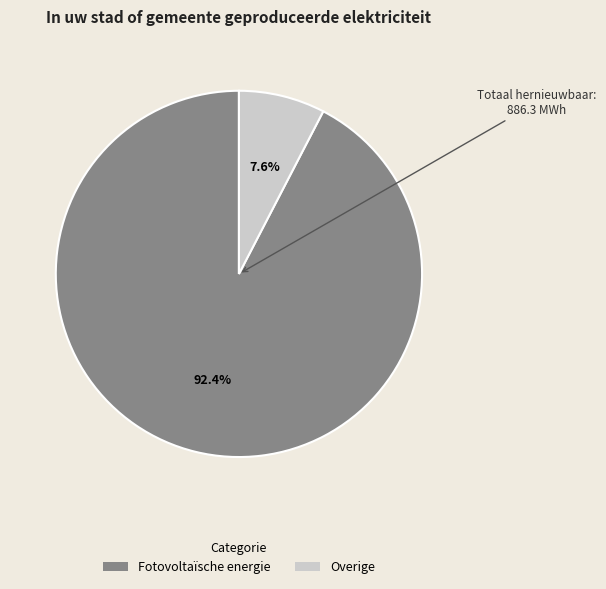

Between Fotovoltaïsche energie and Overige, which is larger?

Fotovoltaïsche energie